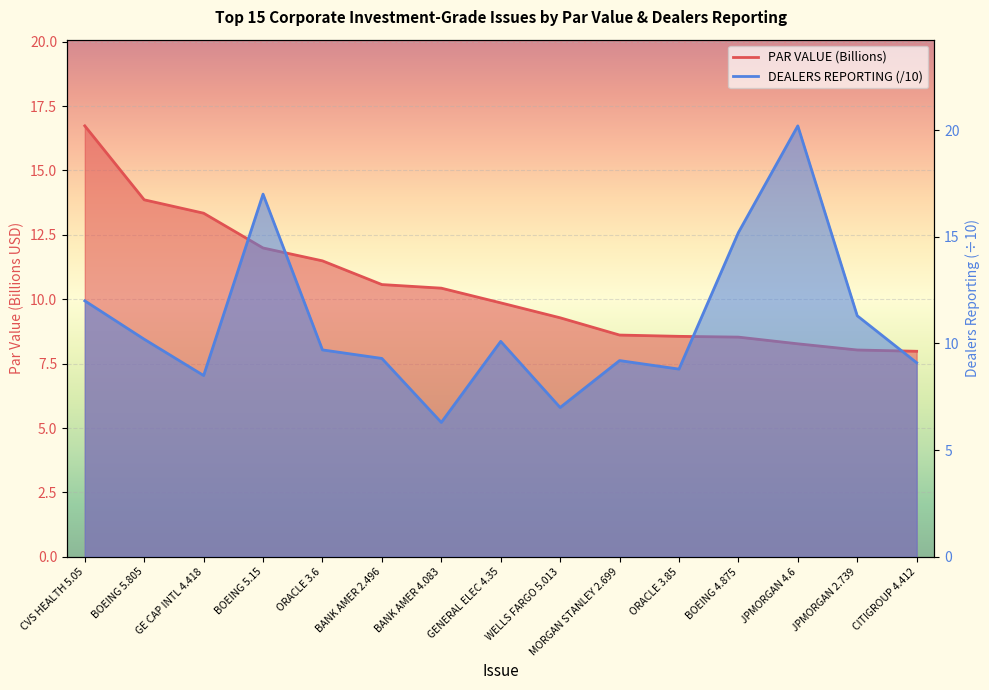

True or false: DEALERS REPORTING and PAR VALUE (Billions) intersect in this chart.

True